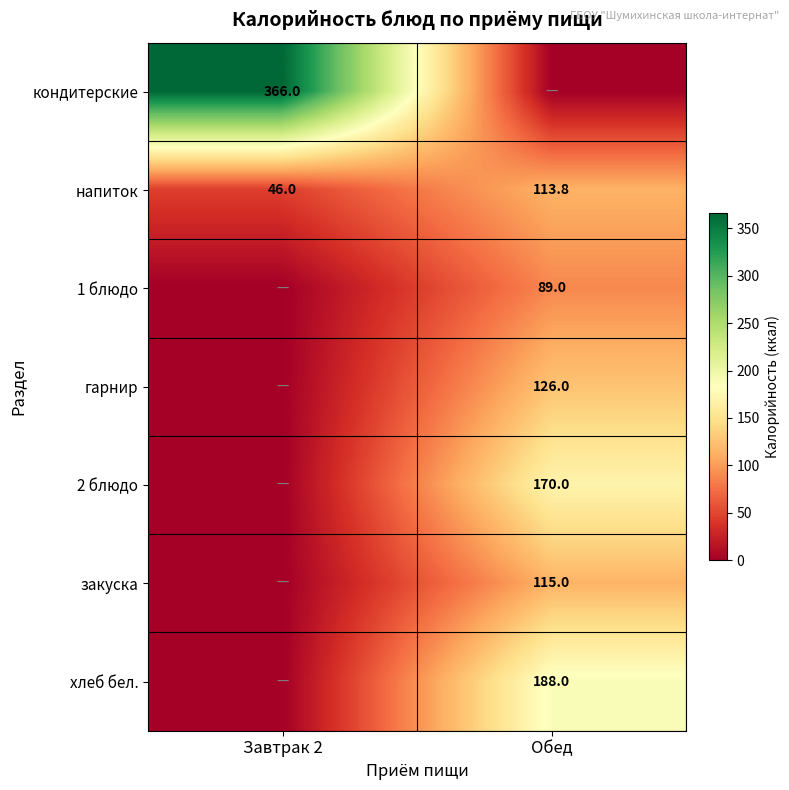

The 2 блюдо series shows 117.5 at Обед. True or false?

False